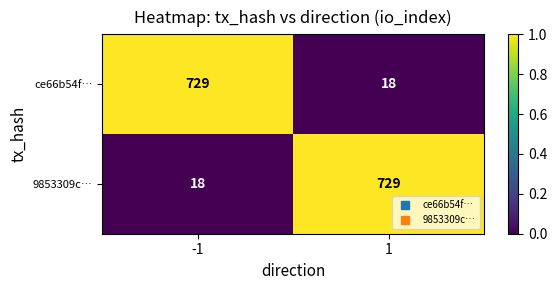

Reading left to right, list all the values displayed in this chart.

ce66b54f…: -1=729	1=18
9853309c…: -1=18	1=729